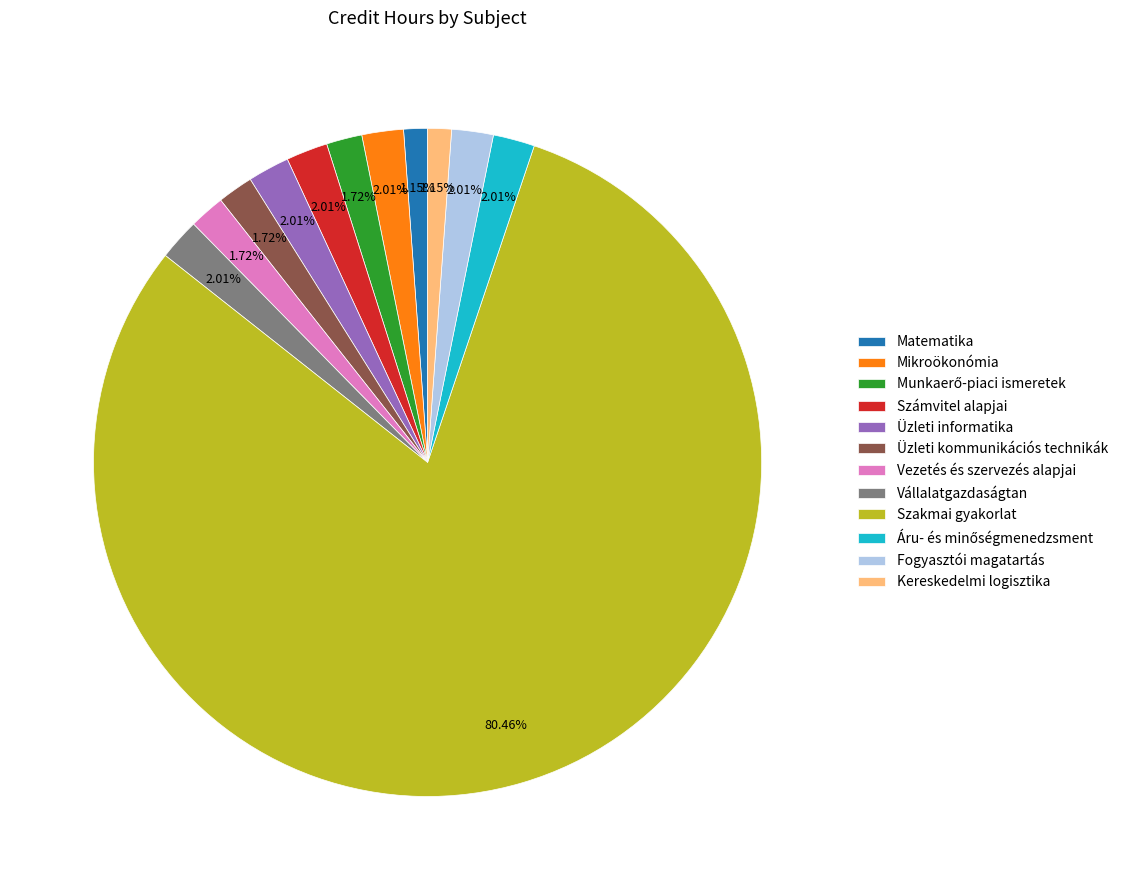

What percentage is the Vezetés és szervezés alapjai slice, to the nearest percent?

2%